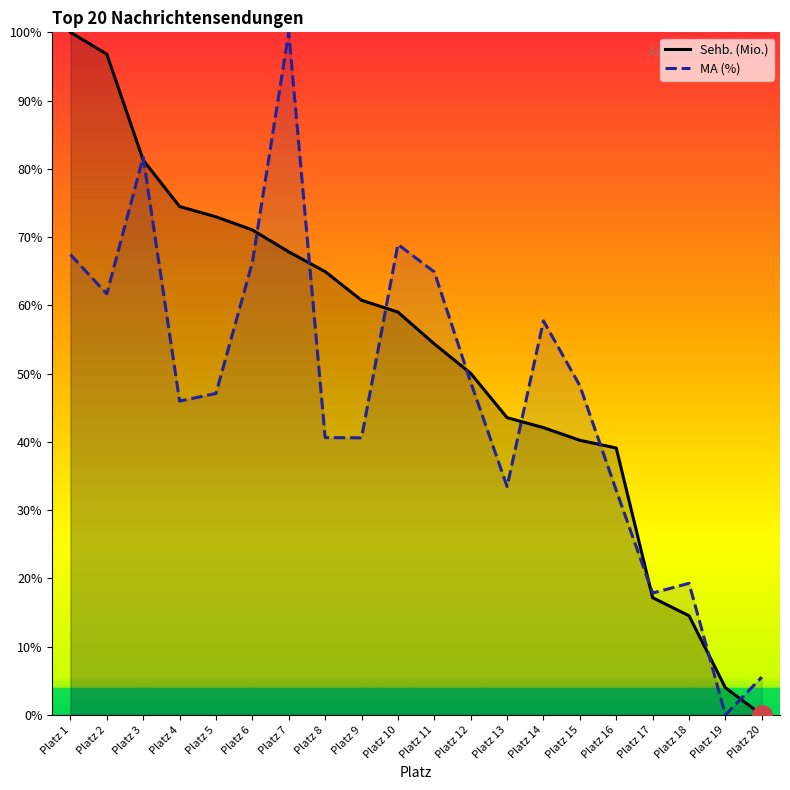

What is the difference between the highest and lowest values at Platz 11?

10.5